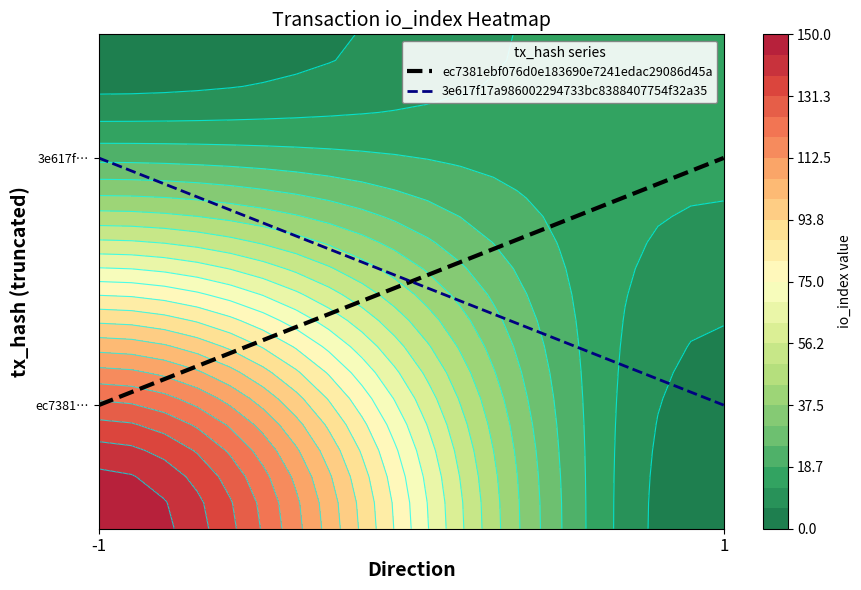

Count the number of categories in the chart.

2